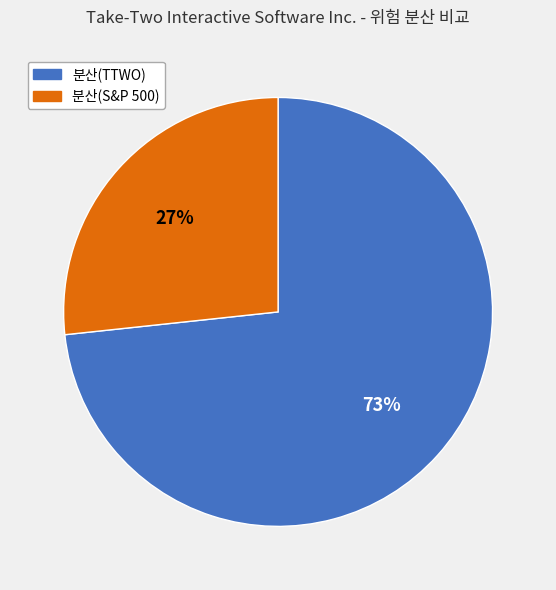

True or false: 분산(TTWO) accounts for 73% of the total.

True